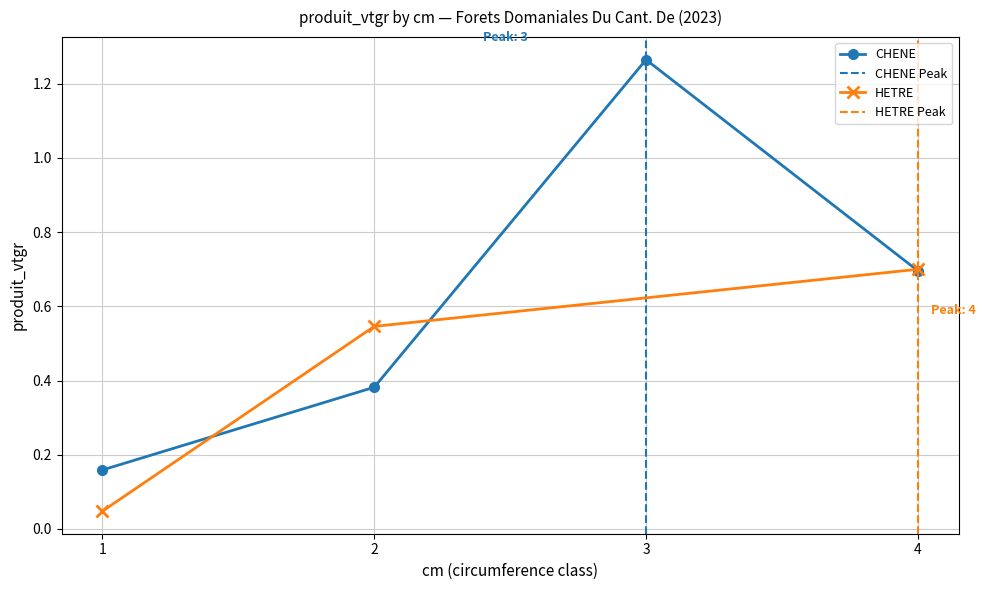

What is the difference between the second highest and minimum values?

0.5